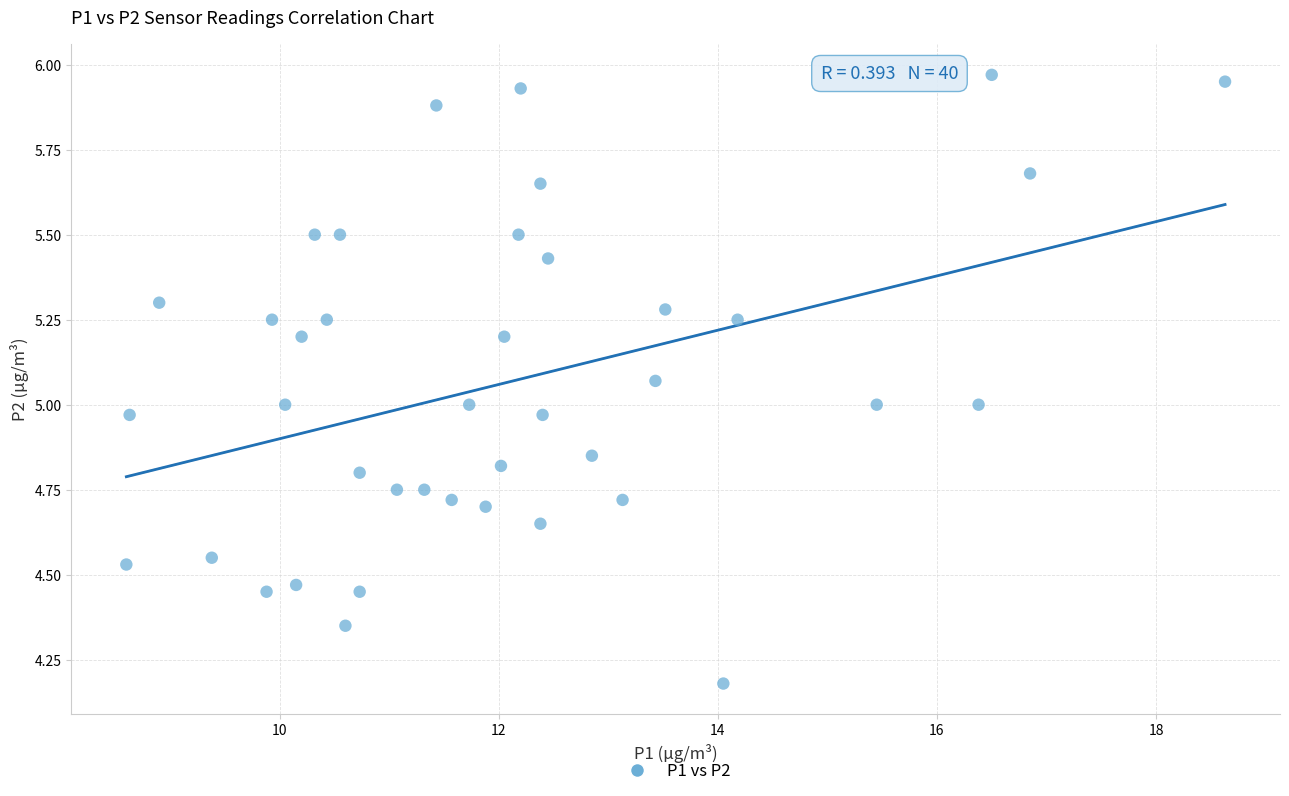

What is the range of Y values (max minus min)?

1.8